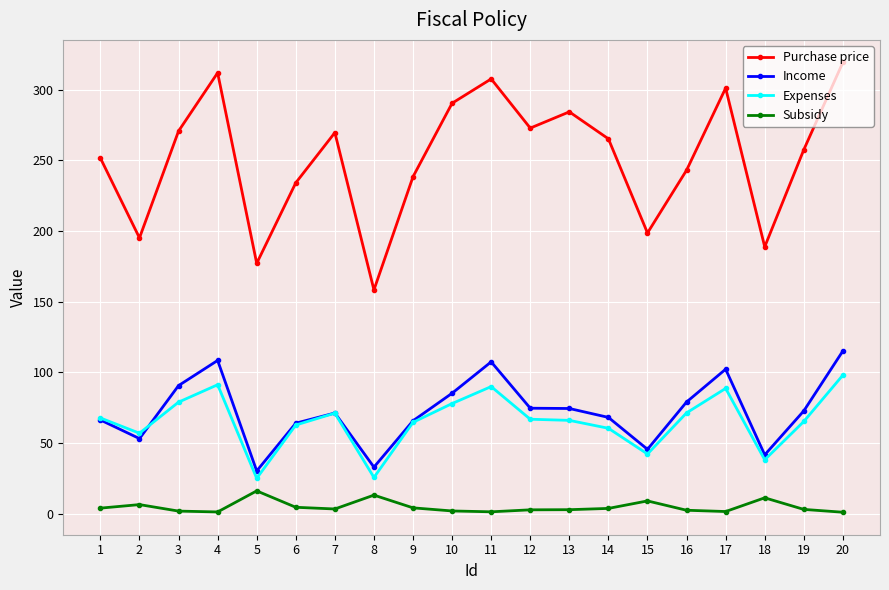

Which series changed the most between 2 and 13?

Purchase price